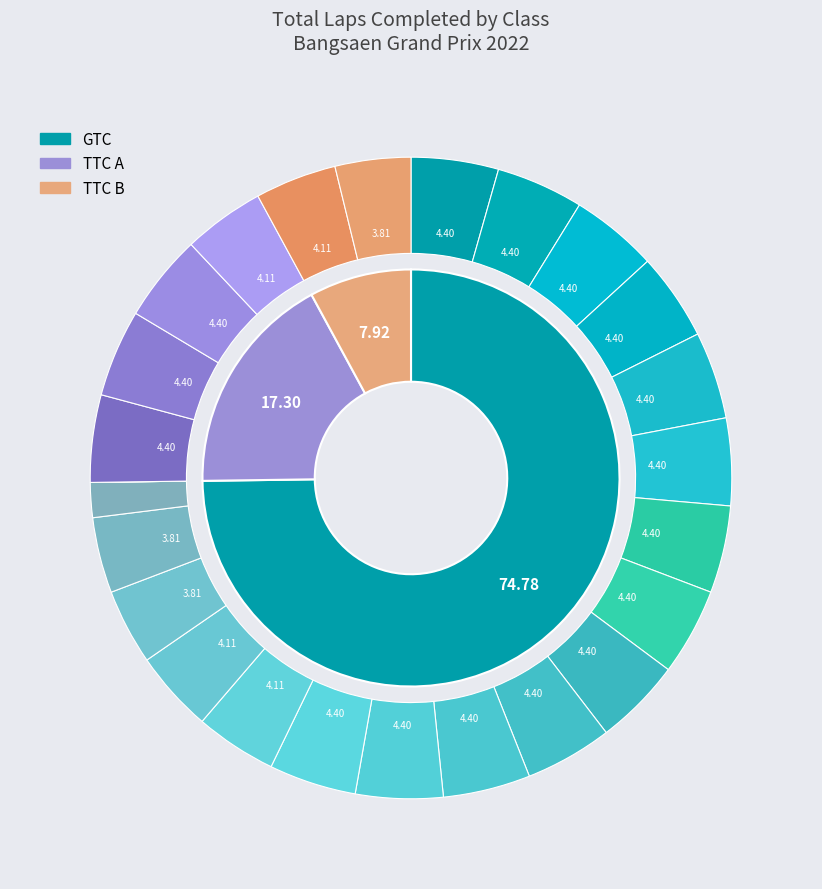

Count the number of slices in the pie.

3